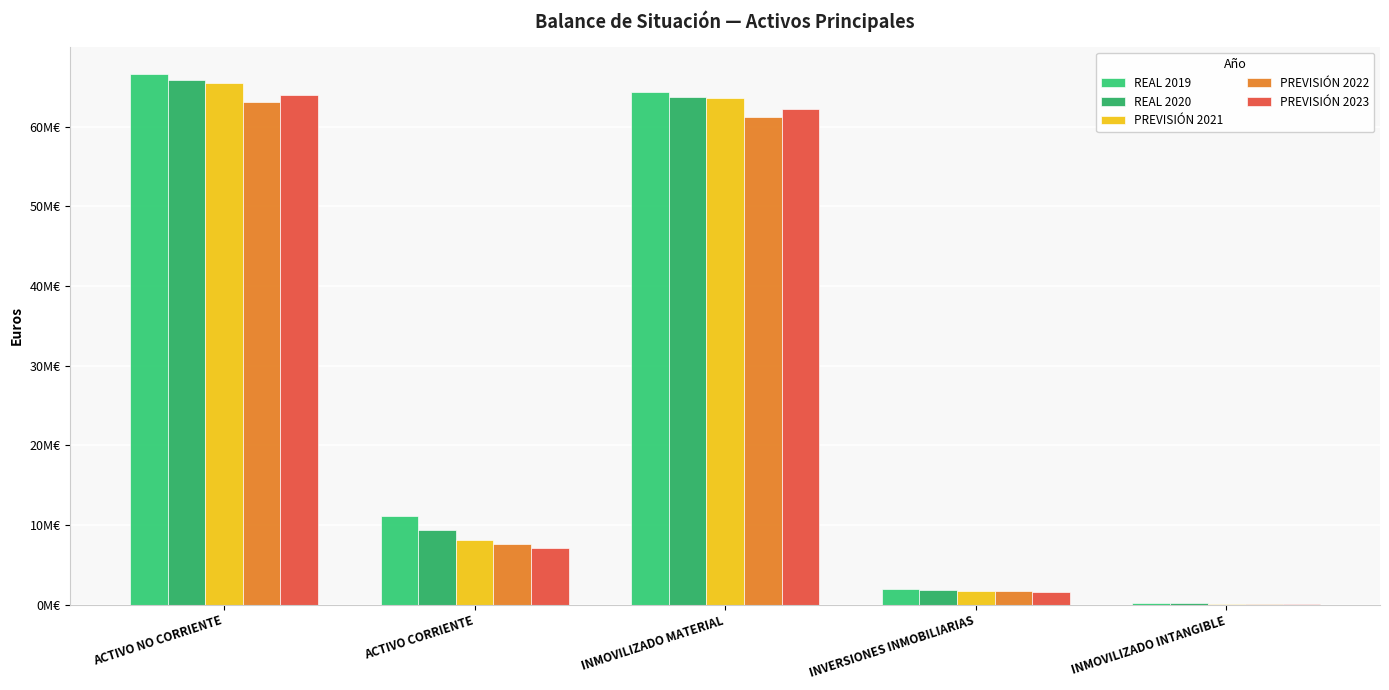

Are the bars grouped side by side (vs. stacked)?

Yes